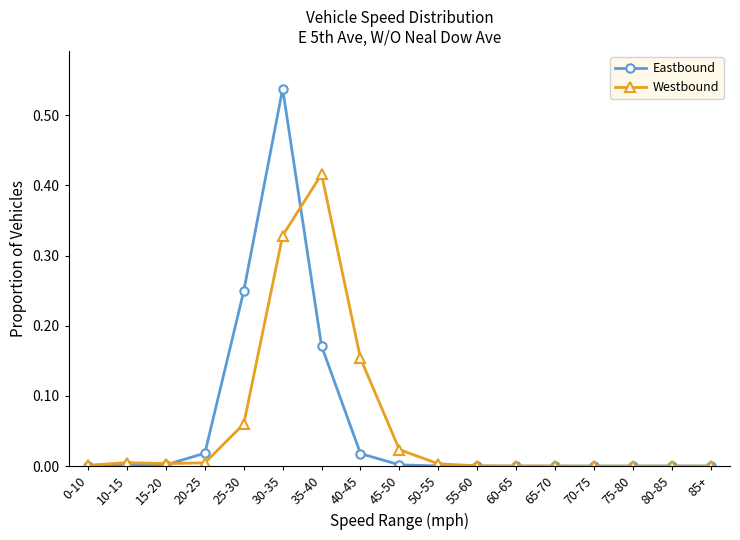

True or false: Eastbound and Westbound cross at least once.

True